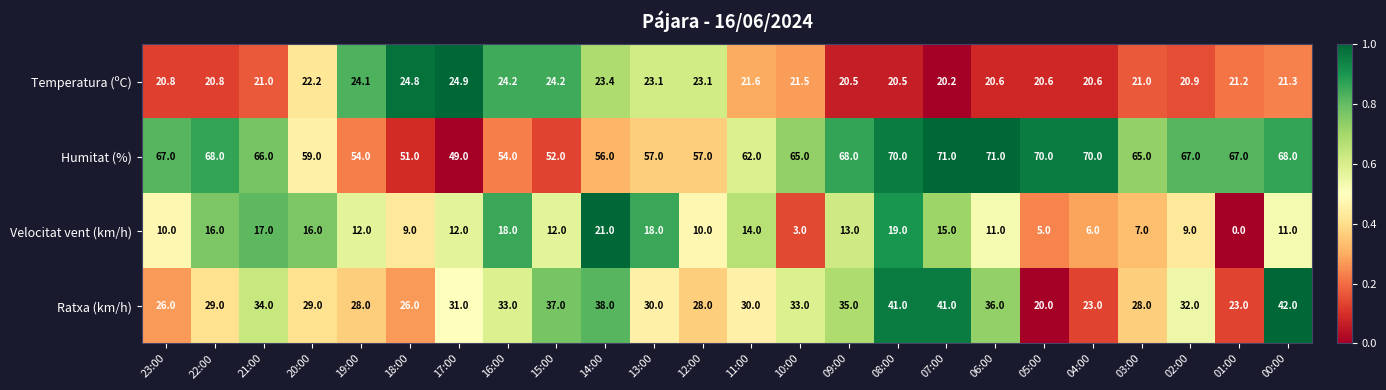

Rank the series by their maximum value, from highest to lowest.

Humitat (%), Ratxa (km/h), Temperatura (ºC), Velocitat vent (km/h)